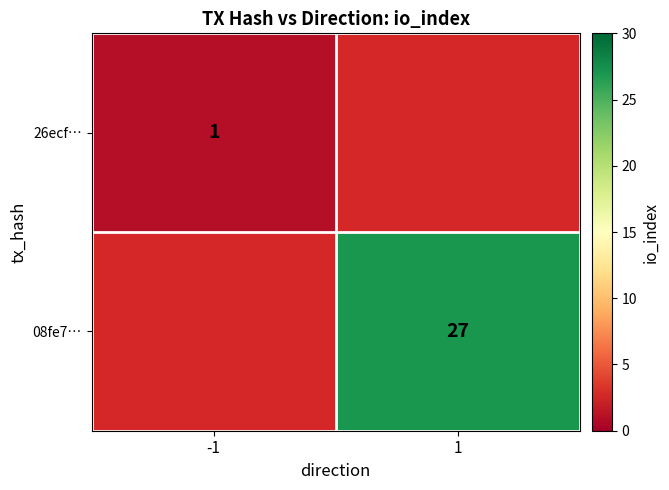

True or false: 26ecf… has a value of 1 at -1.

True